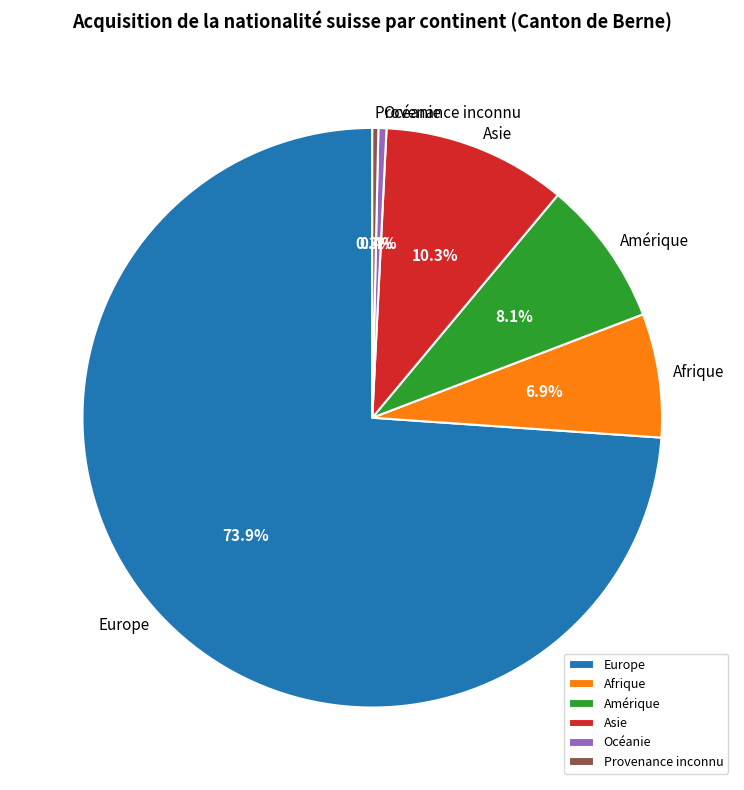

To the nearest percent, what is the difference between the Asie and Amérique slice percentages?

2%